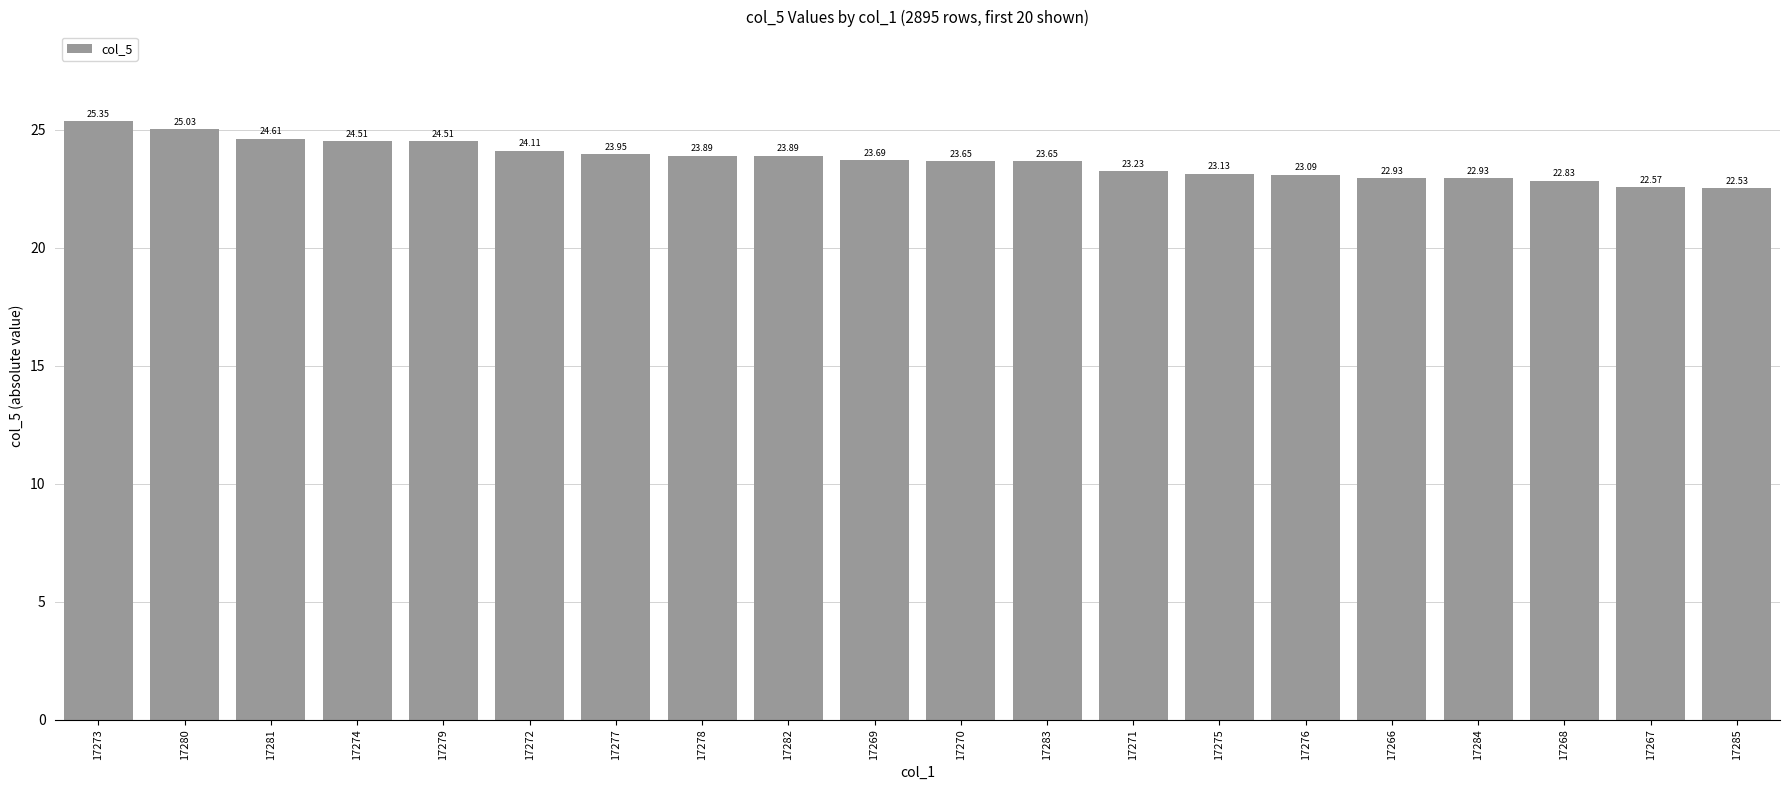

What is the average value?

23.7